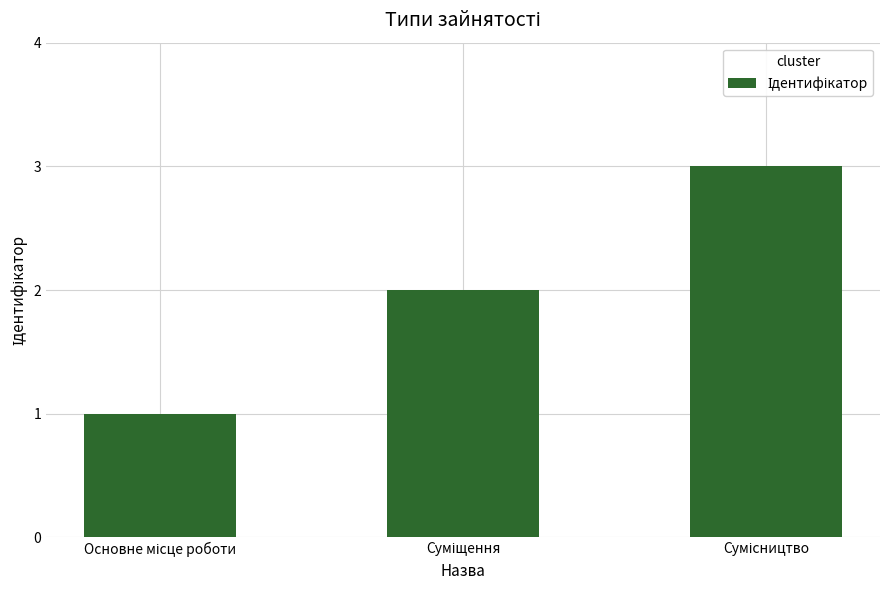

What is the maximum value shown in the chart?

3